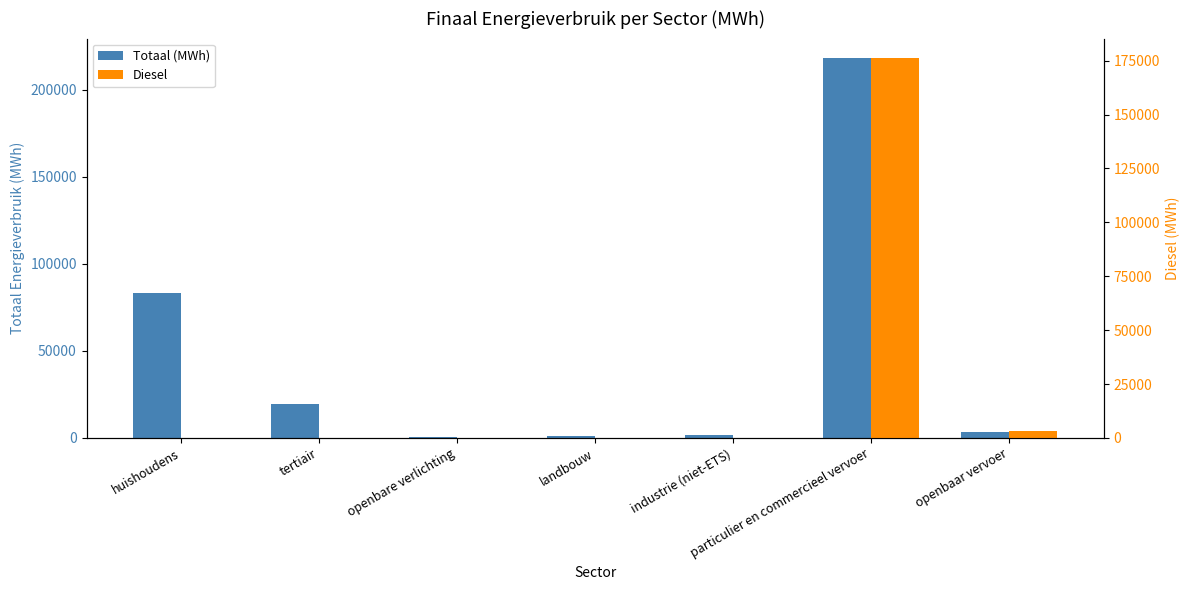

The value of Diesel at particulier en commercieel vervoer is 176398.7. True or false?

True